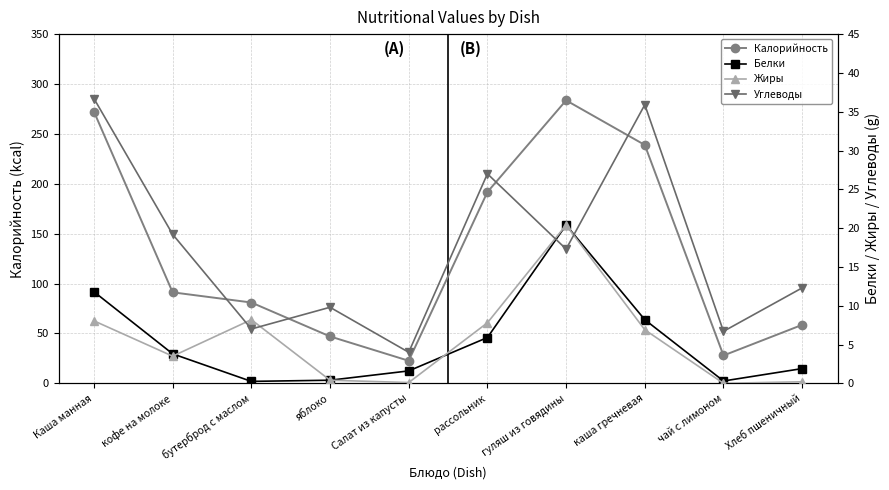

What is the value of the Белки point at the 5th from the left?

1.6